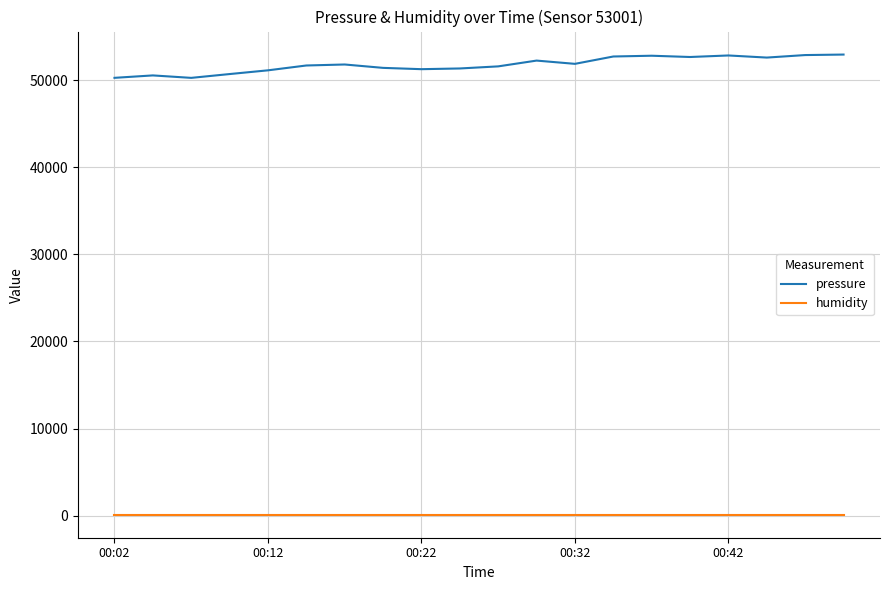

Which series has the widest spread of values?

pressure